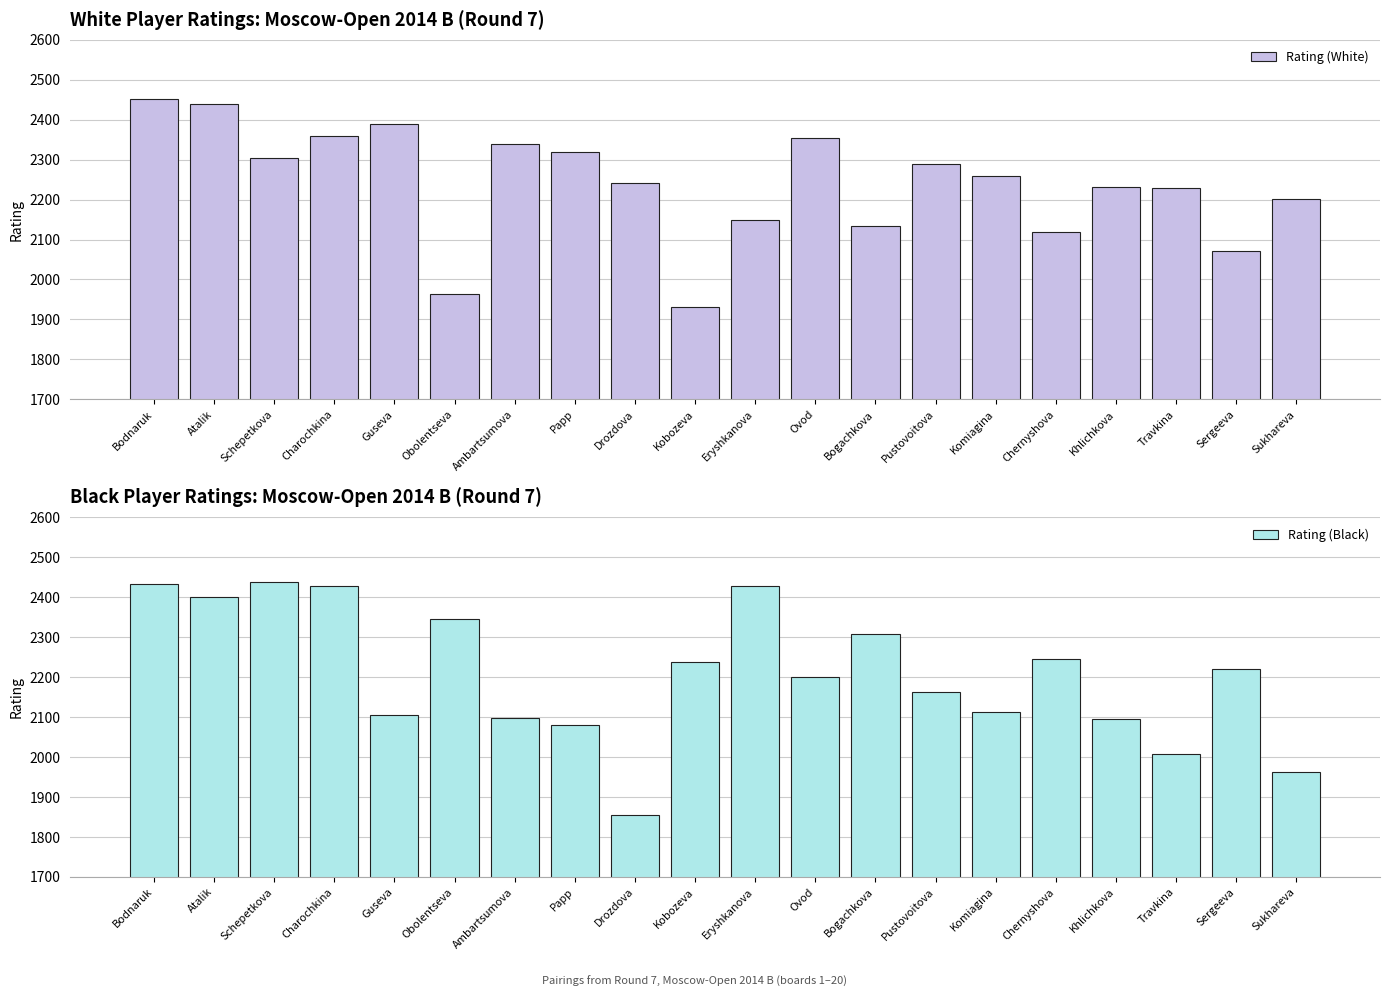

List the series in order of their overall mean, highest first.

Rating (White), Rating (Black)